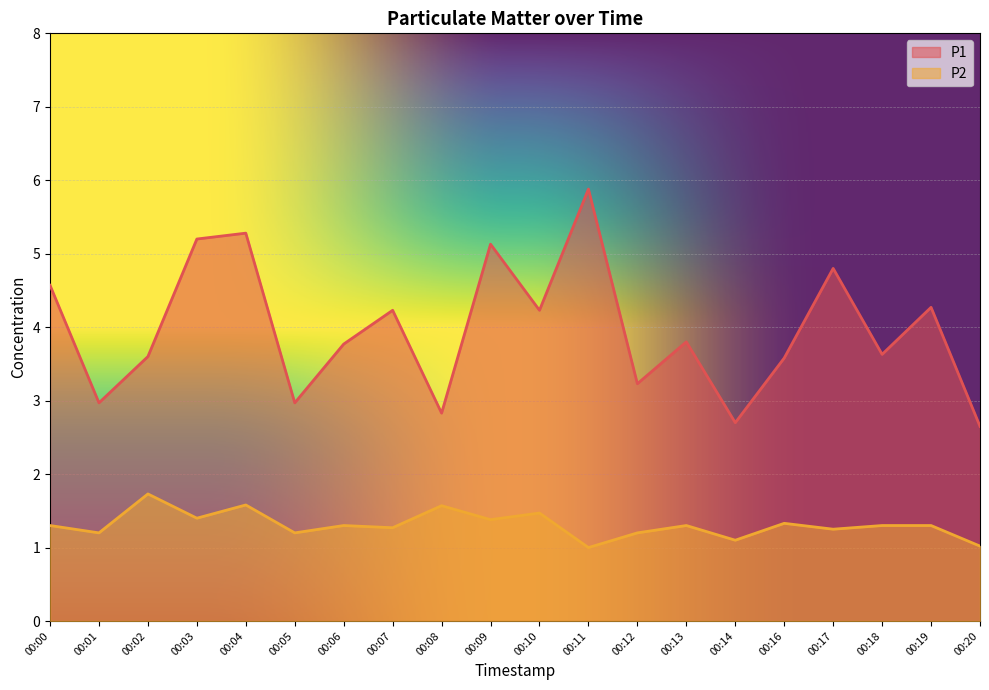

What is the value of the P2 point at the 13th from the left?

1.2